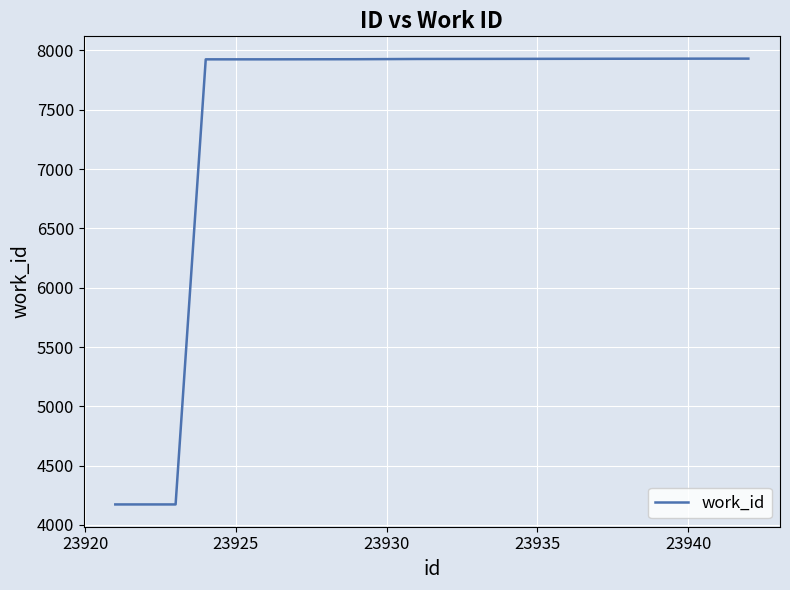

What is the average value?

6989